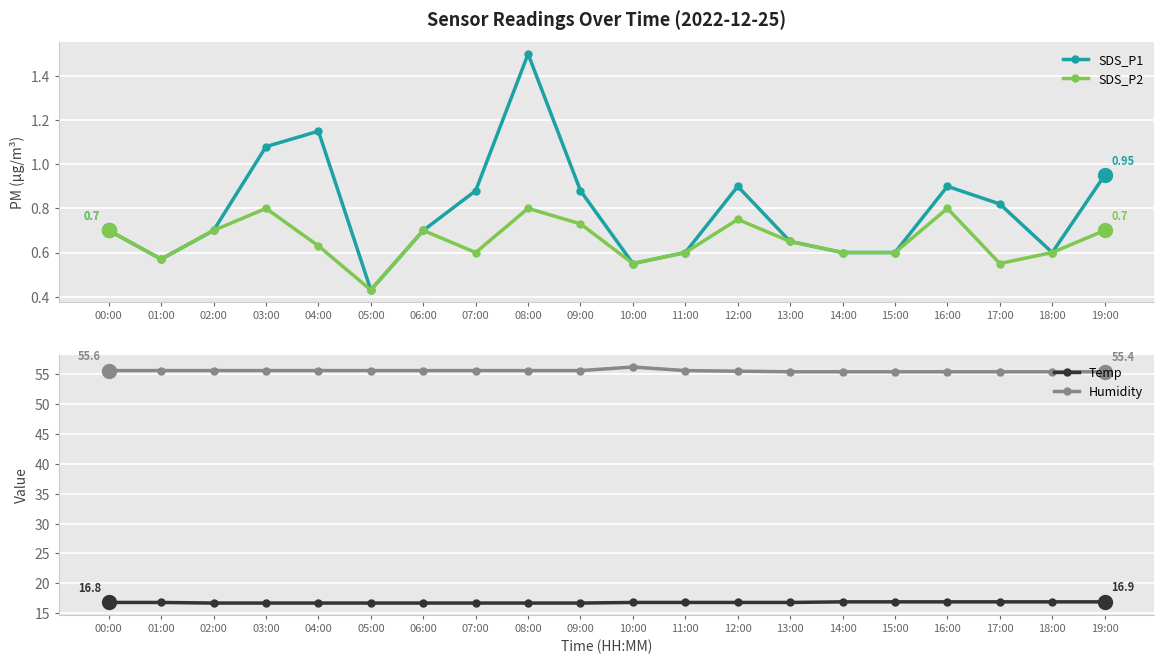

Count the SDS_P2 values in the range 0 to 1.

20